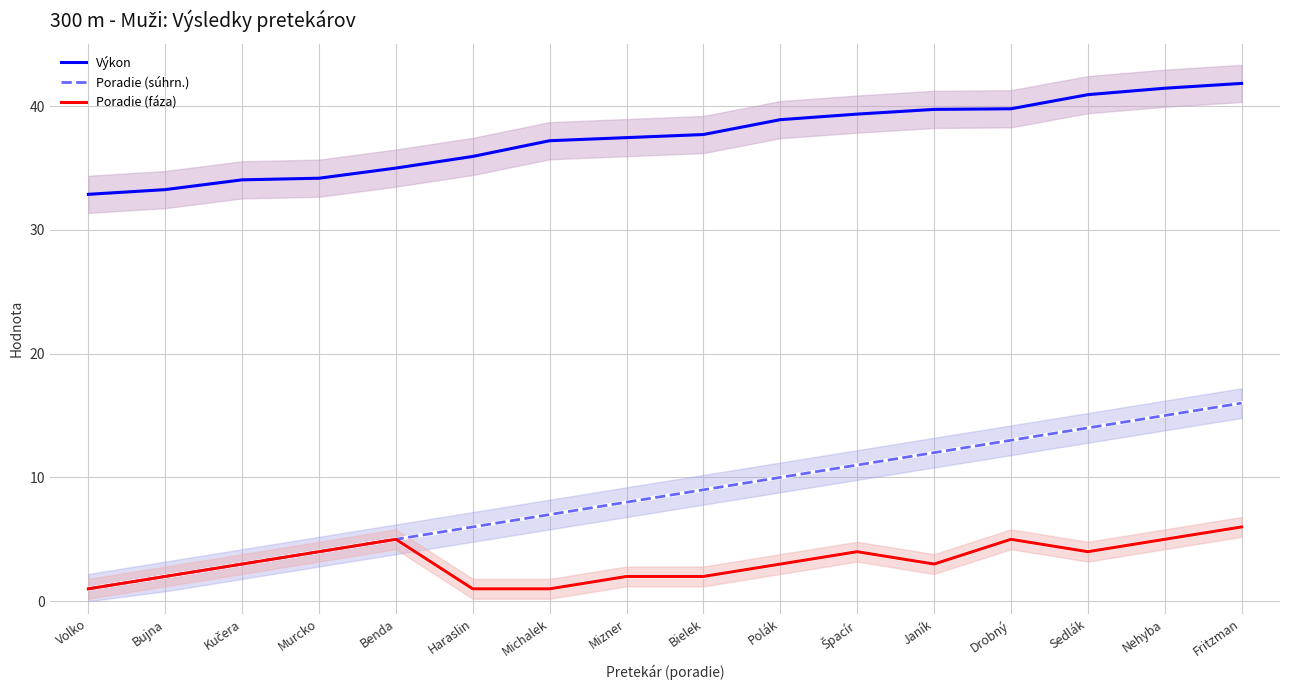

What is the difference between the maximum and minimum values in the Poradie (súhrn.) series?

15.0